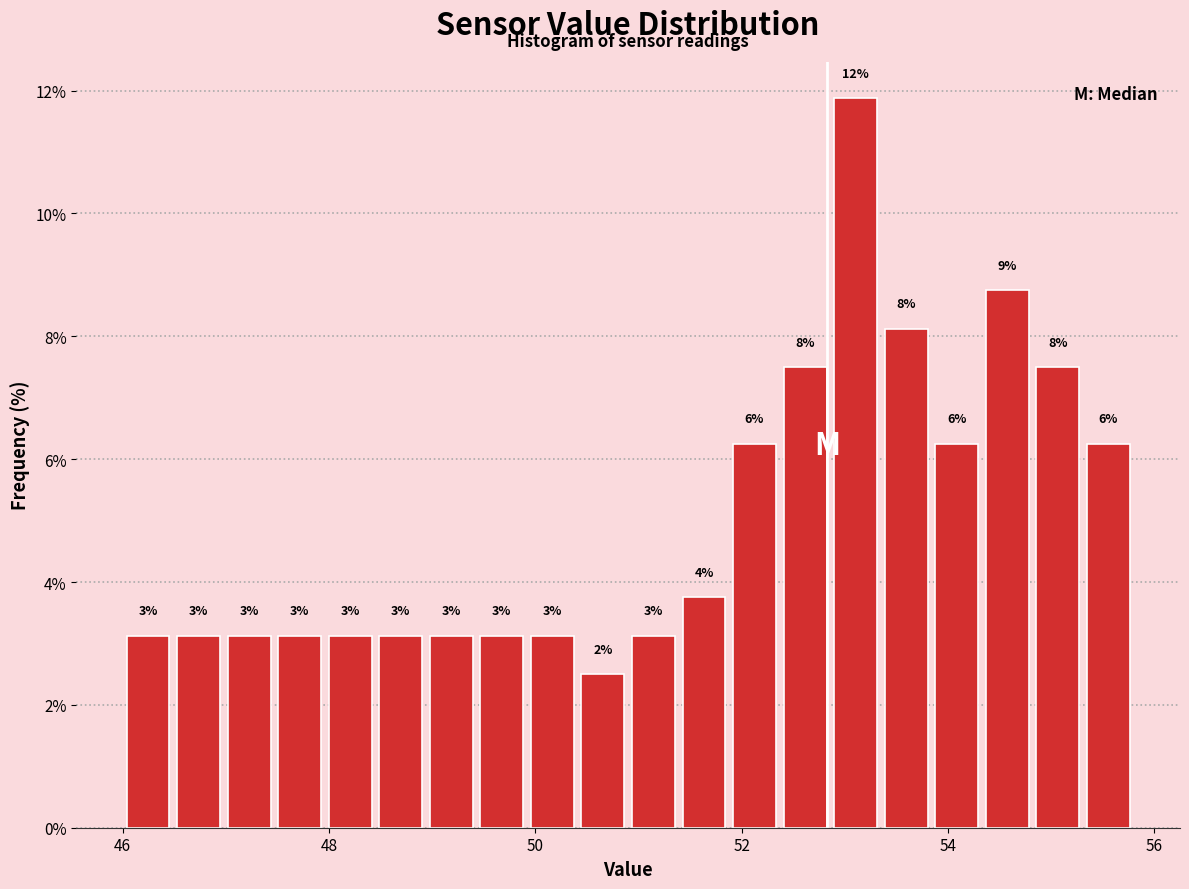

Read against the x-axis, roughly where is the centre of the tallest bar?

53.2